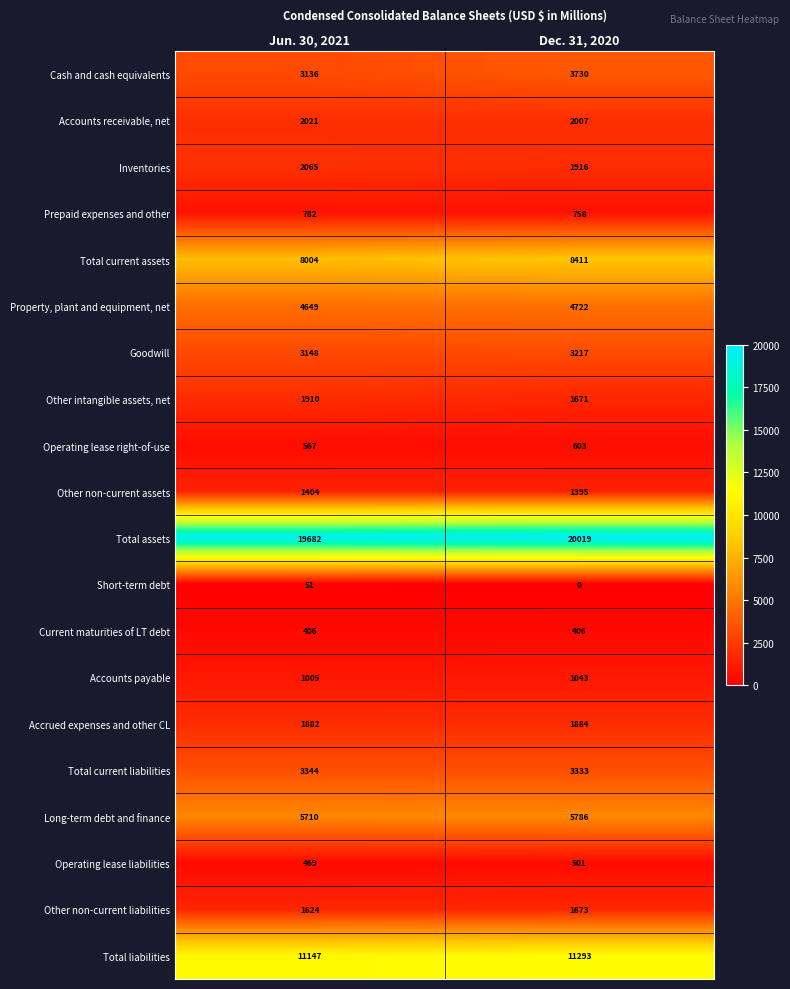

What is the difference between the highest and lowest values at Dec. 31, 2020?

20019